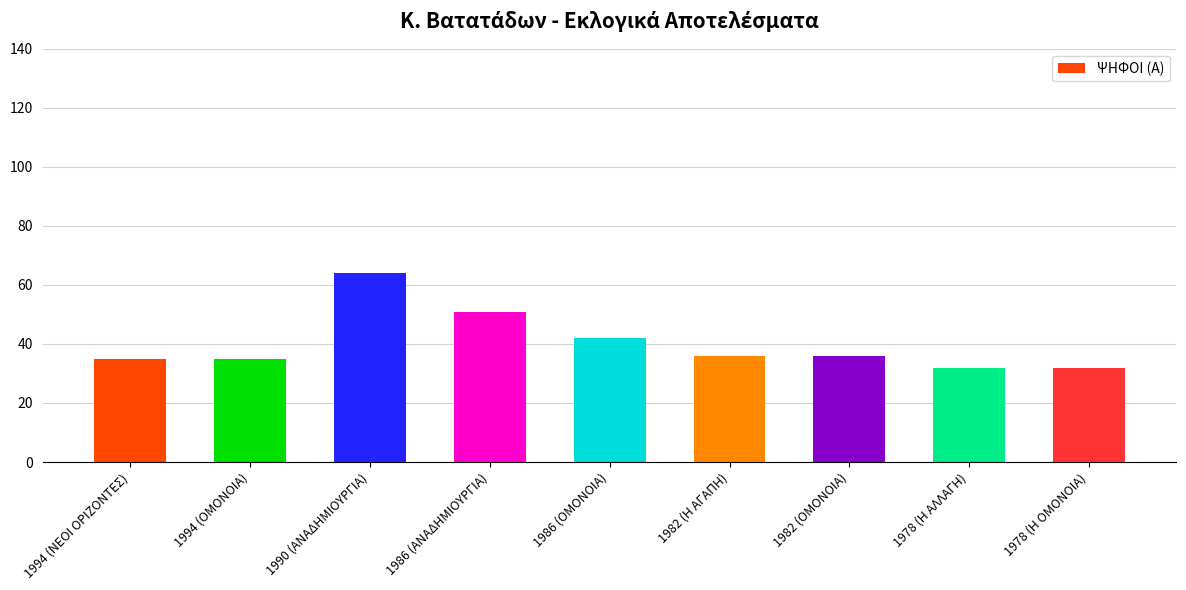

What is the smallest value displayed?

32